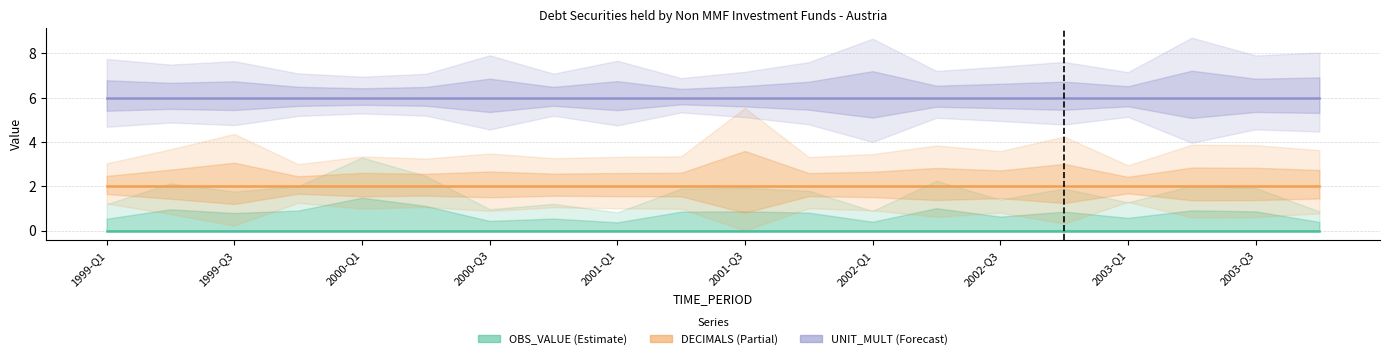

How many distinct data groups are displayed?

3